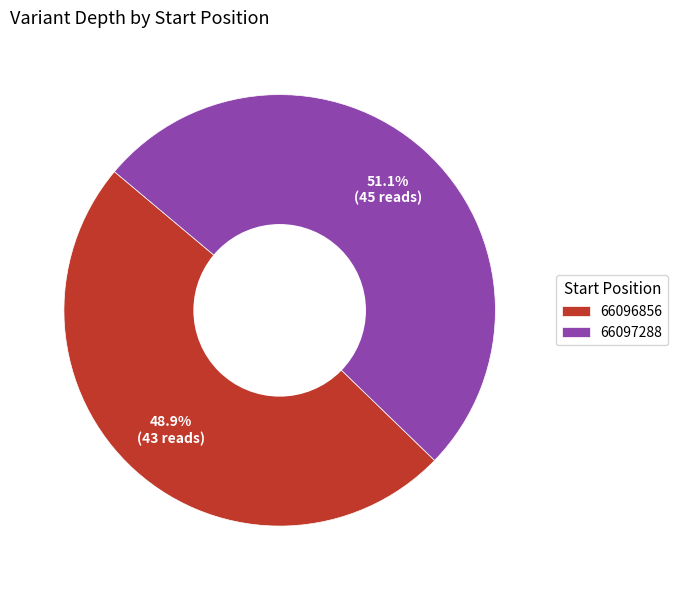

To the nearest percent, what is the combined percentage of 66097288 and 66096856?

100%